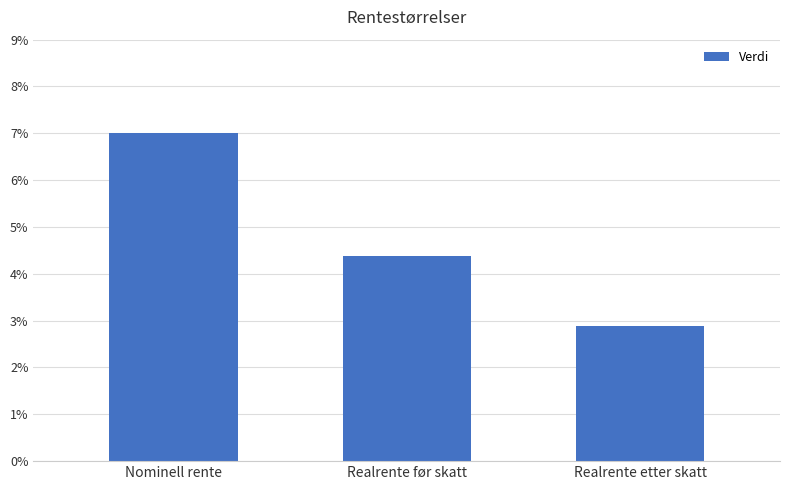

Rank the categories by value from highest to lowest.

Nominell rente, Realrente før skatt, Realrente etter skatt